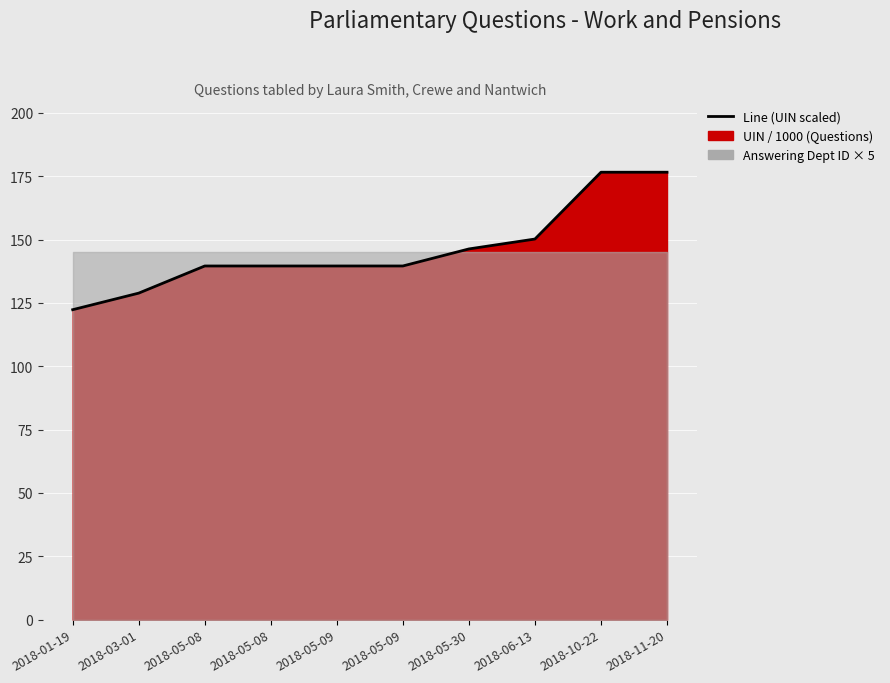

True or false: the data has more than 1 interior local peaks.

False